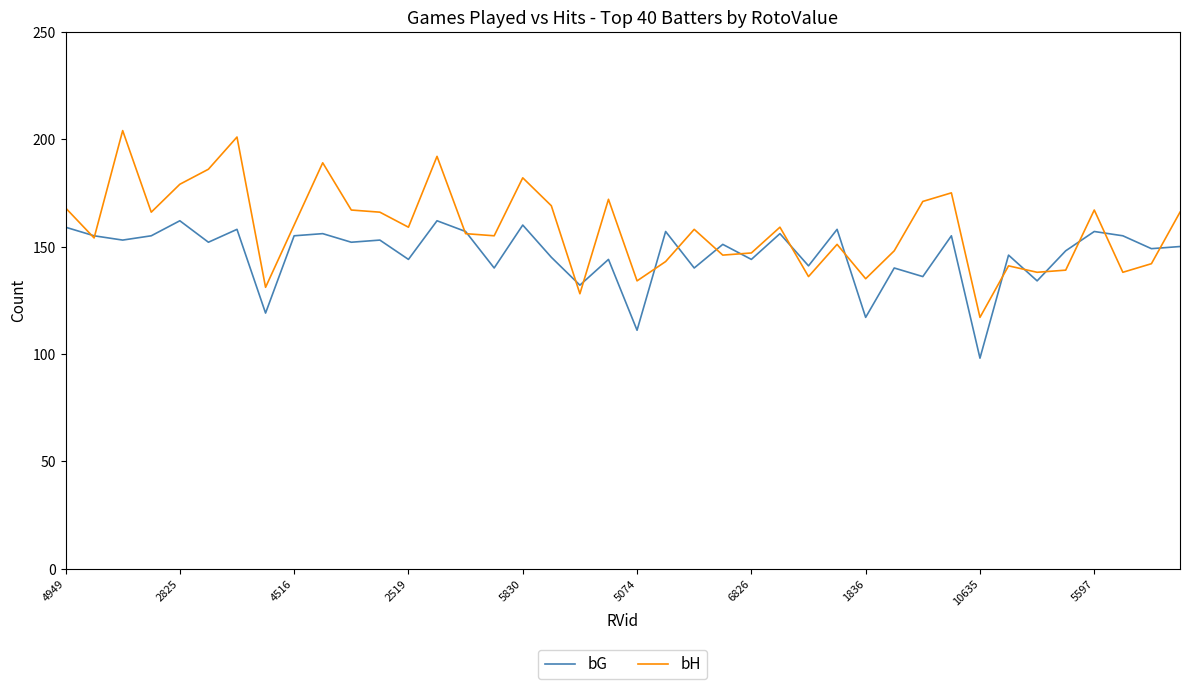

What is the minimum value shown in the chart?

98